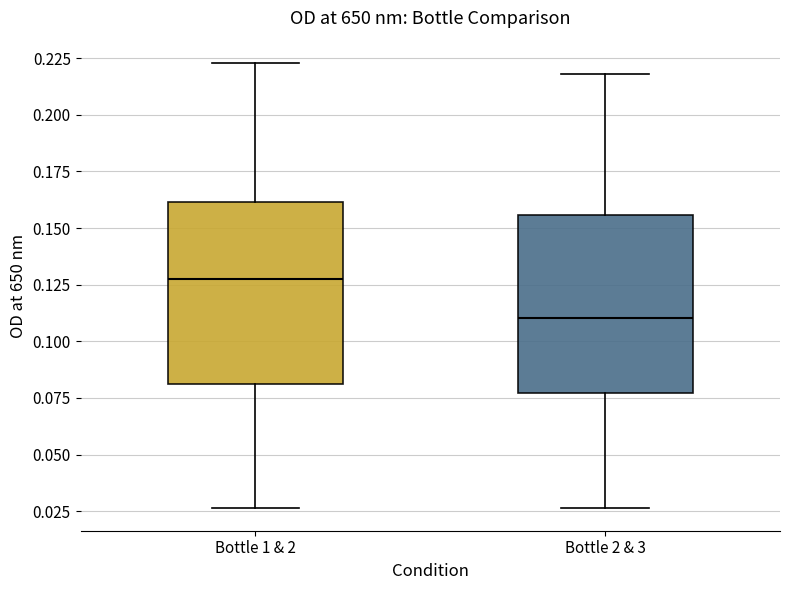

Which box's median line is the highest?

Bottle 1 & 2